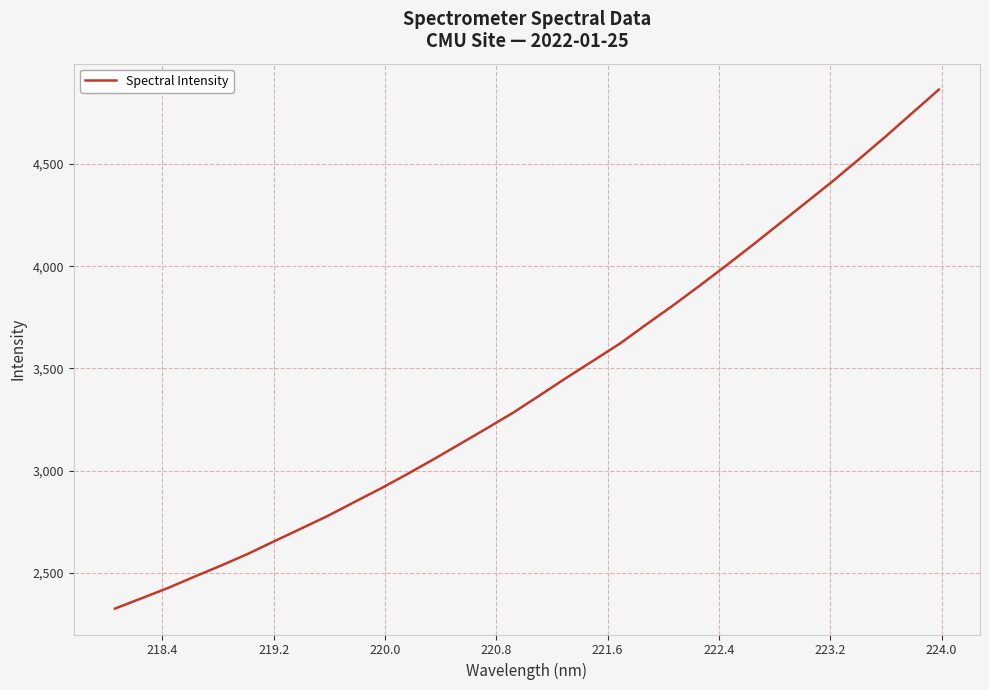

What is the difference between the maximum and minimum values?

2538.6